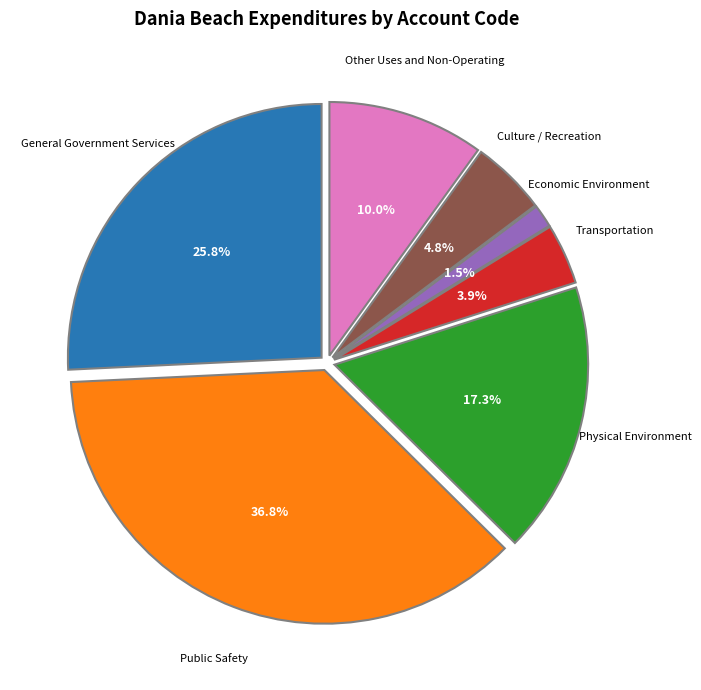

Rank the categories by value from lowest to highest.

Economic Environment, Transportation, Culture / Recreation, Other Uses and Non-Operating, Physical Environment, General Government Services, Public Safety